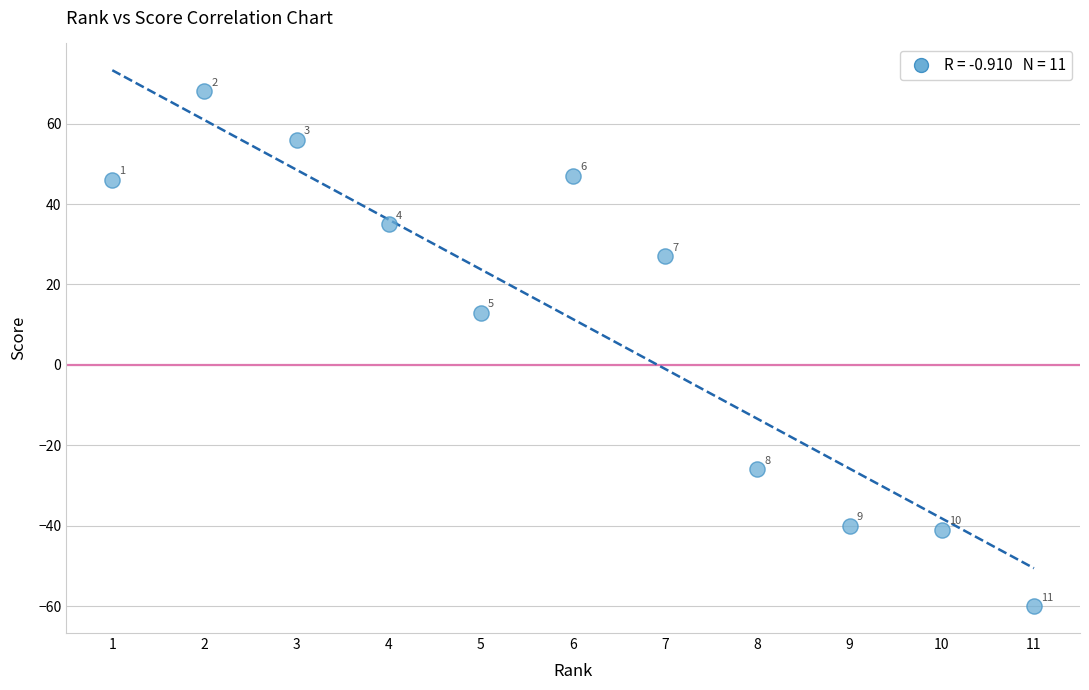

What Y value in the scatter plot is closest to 4?

13